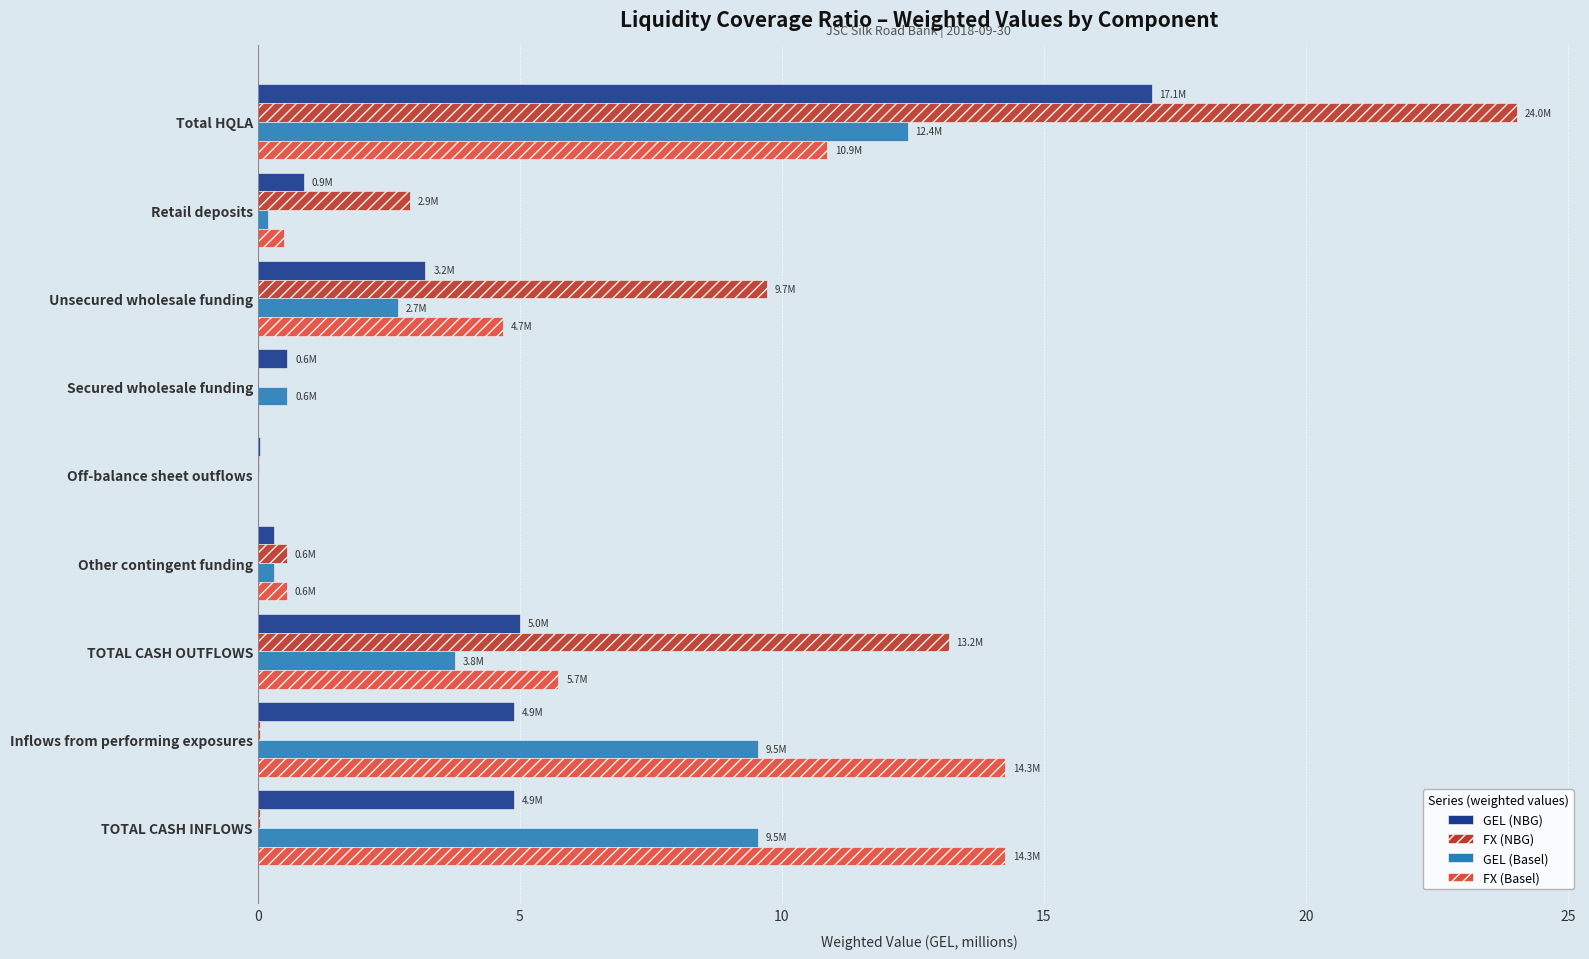

True or false: FX (NBG) has a value of 6.2 at Unsecured wholesale funding.

False